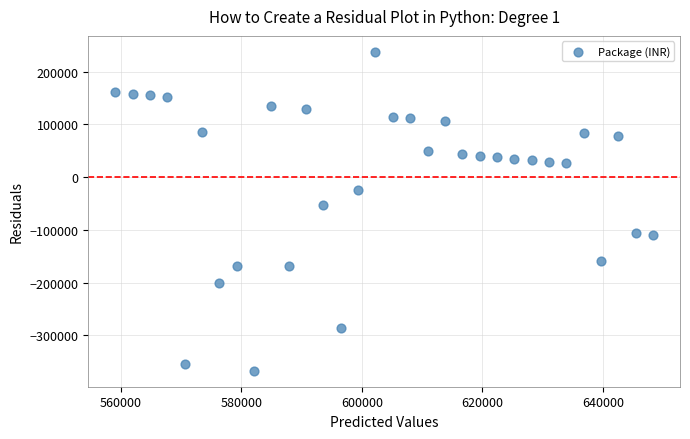

What is the range of Y values (max minus min)?

604850.6